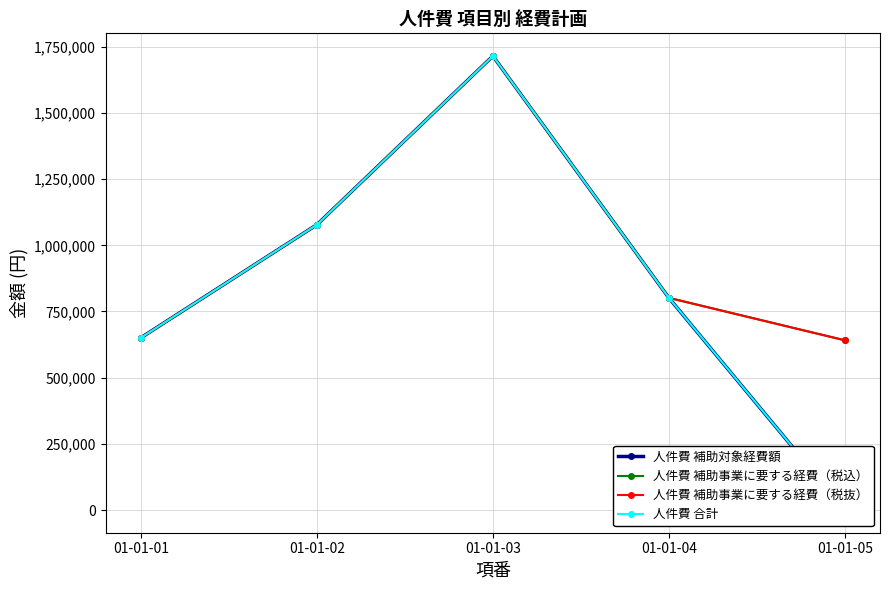

Between 01-01-04 and 01-01-03, which is larger?

01-01-03